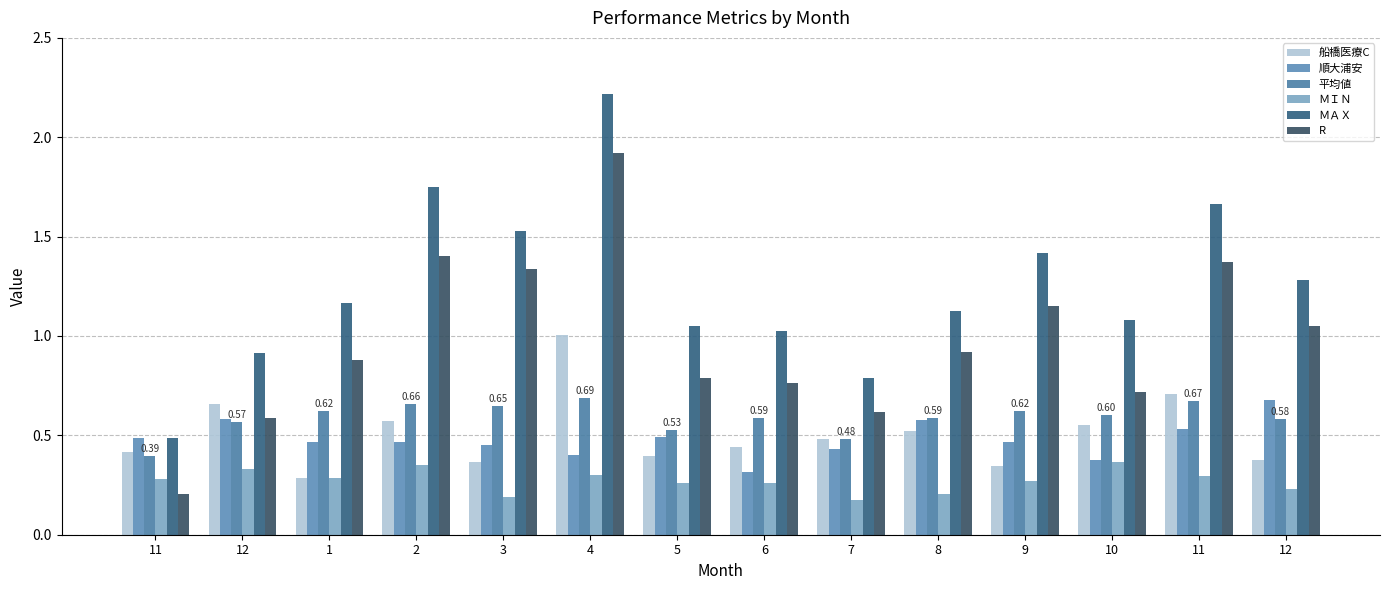

At which category is the sum across all series the highest?

4